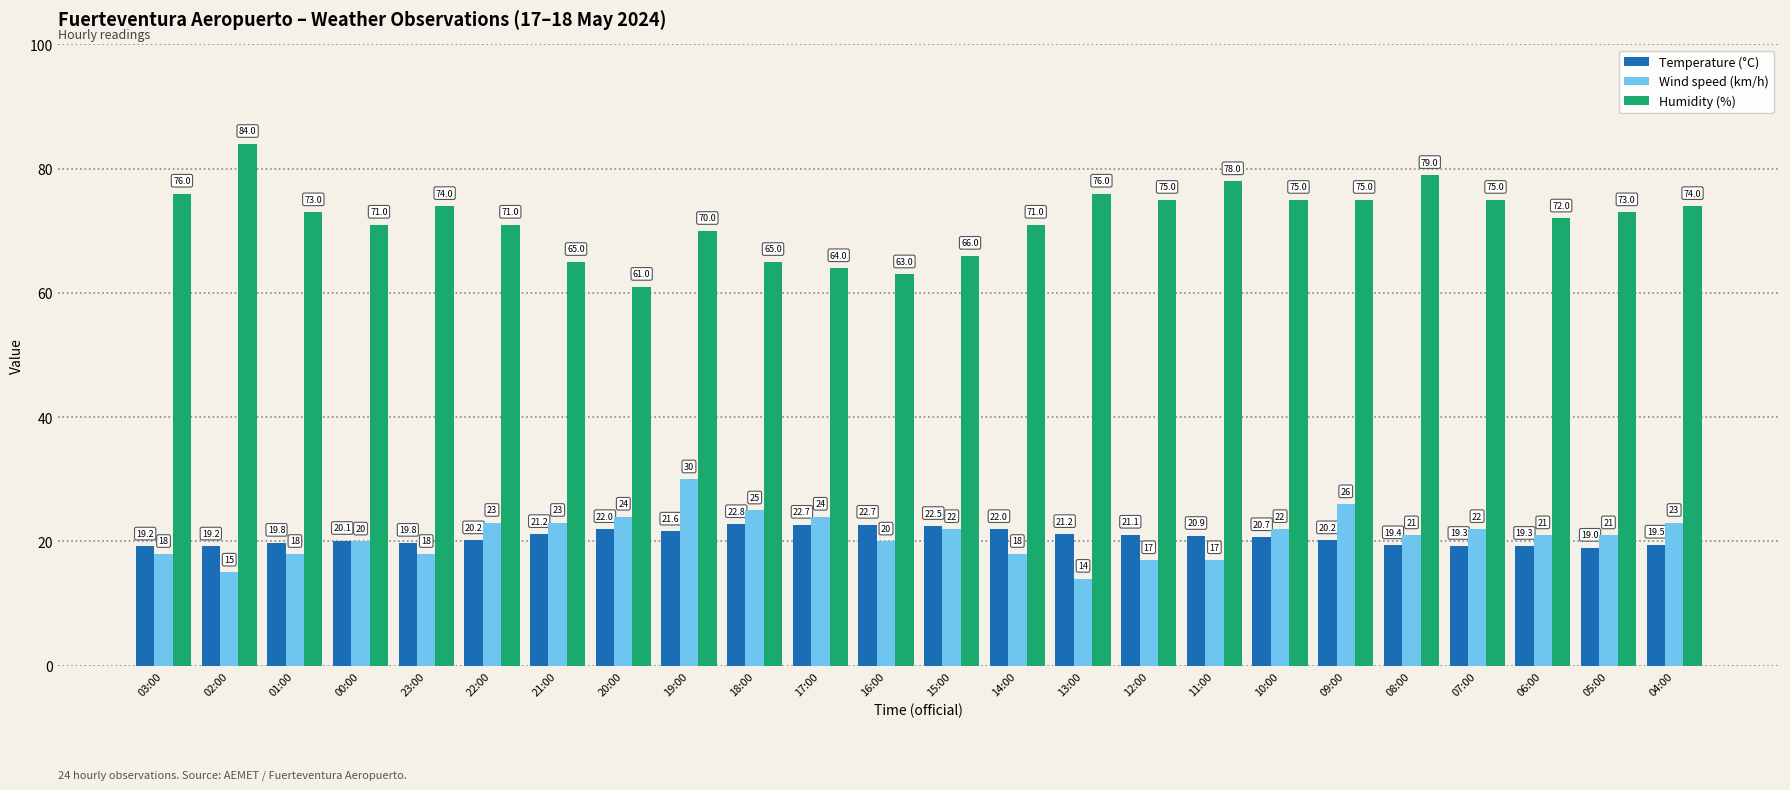

What is the sum of all Temperature (°C) values?

496.4